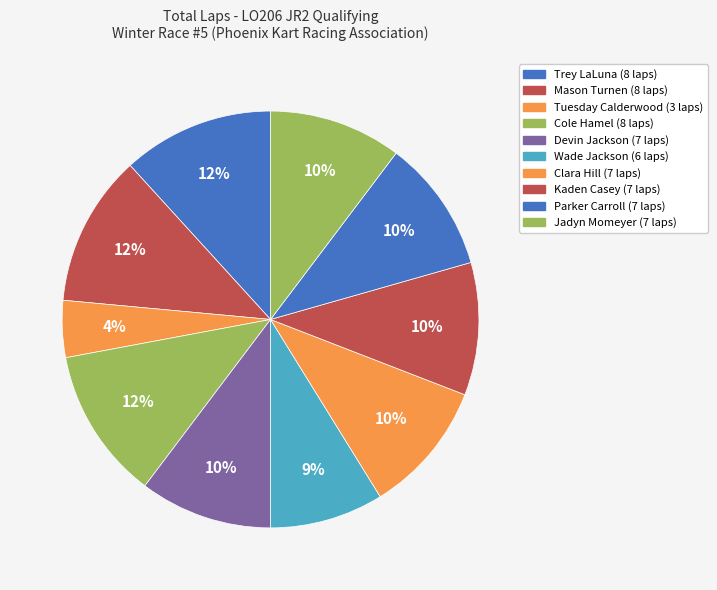

Rank the categories by value from highest to lowest.

Trey LaLuna, Mason Turnen, Cole Hamel, Devin Jackson, Clara Hill, Kaden Casey, Parker Carroll, Jadyn Momeyer, Wade Jackson, Tuesday Calderwood